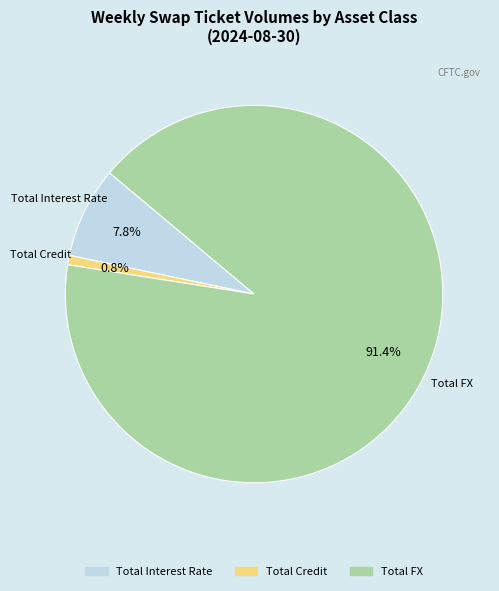

To the nearest percent, what portion does Total FX represent?

91%